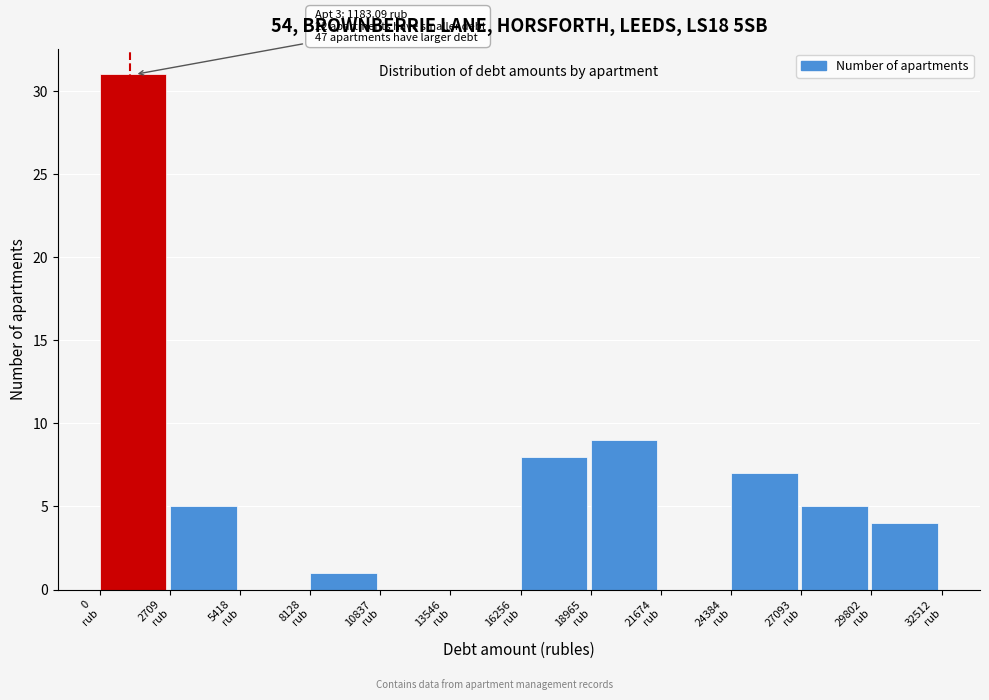

Which range on the x-axis has the tallest bar?

0 to 2500